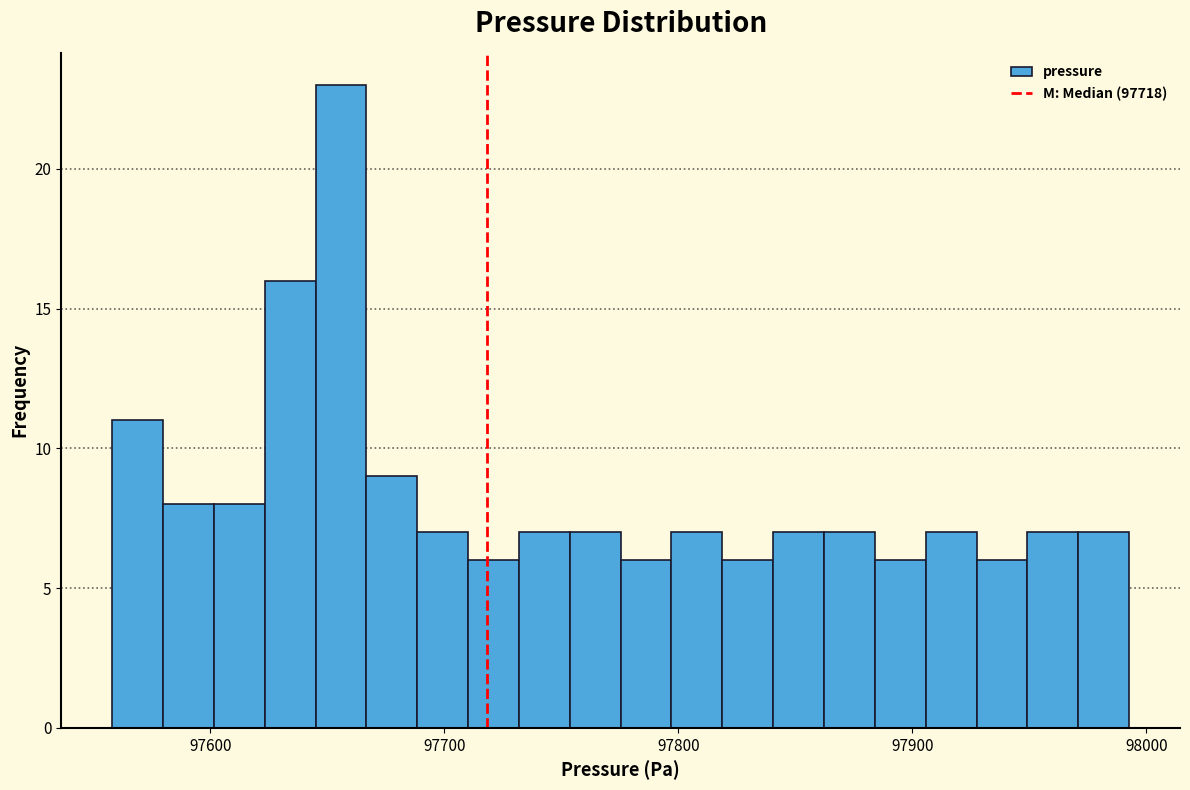

Around what value on the x-axis is the tallest bar? Give the approximate position of its centre, as read against the axis.

97660